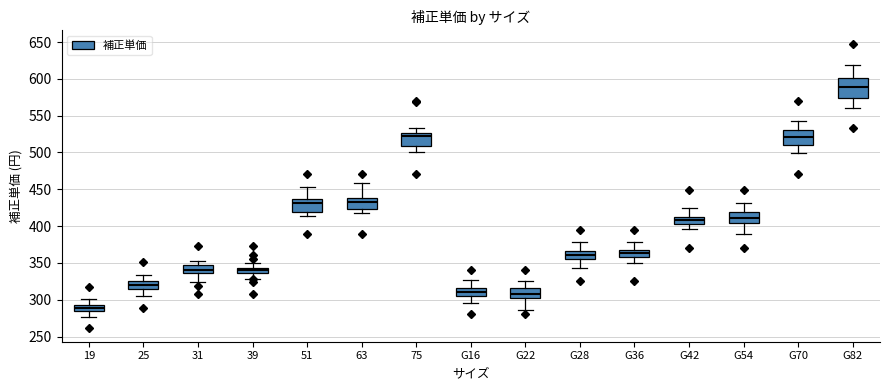

Which box is the tallest, from its lower edge to its upper edge?

G82